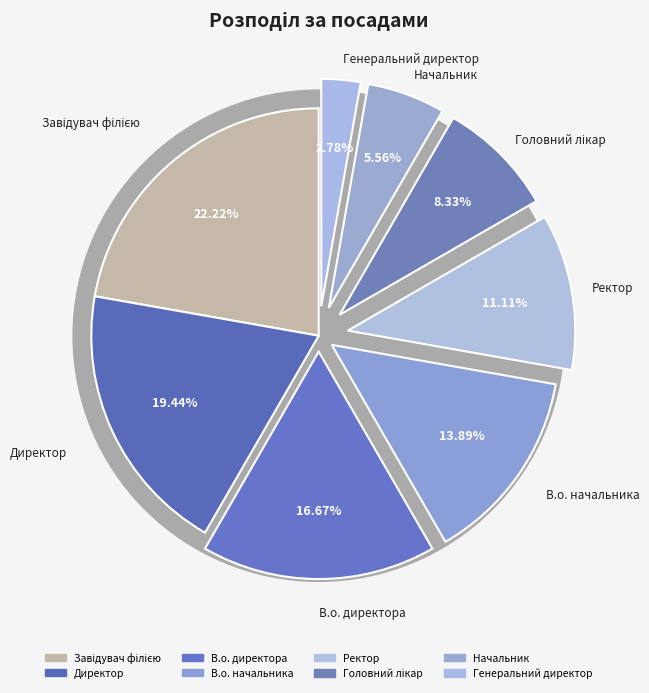

What is the change in value from Генеральний директор to Головний лікар?

+2